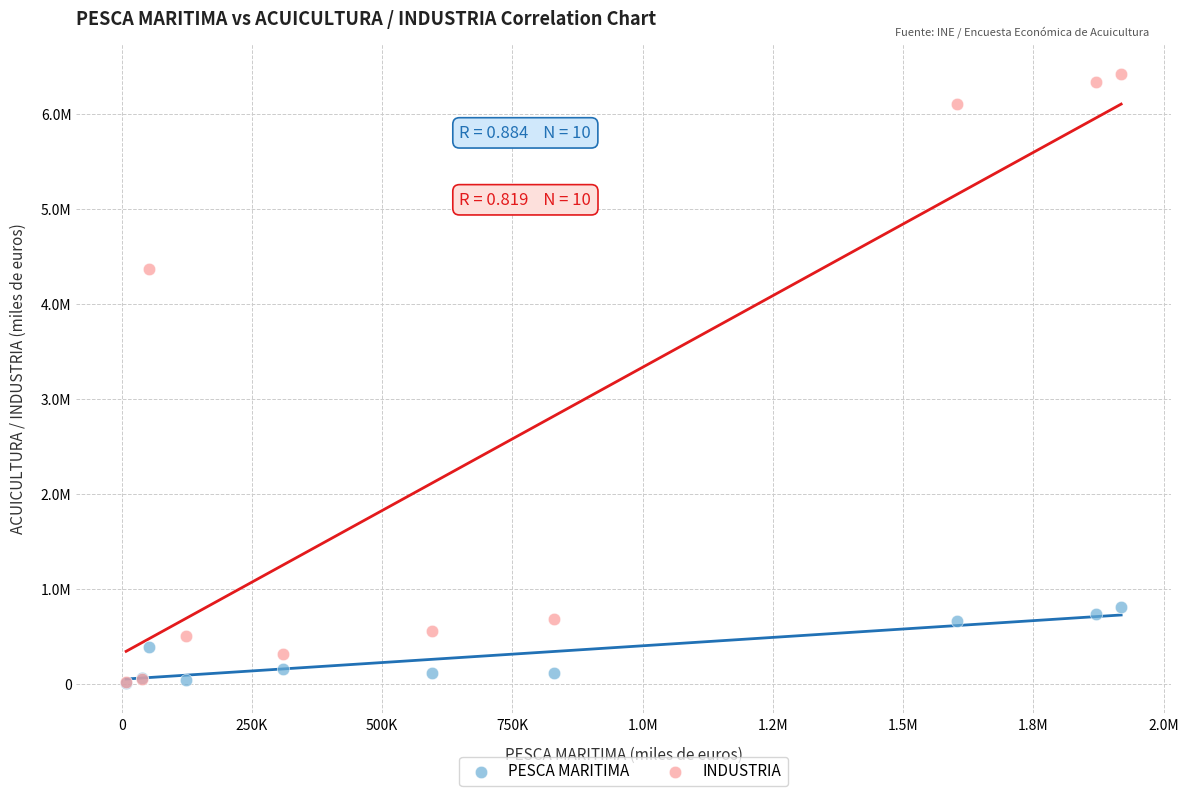

Which series reaches the maximum Y coordinate?

INDUSTRIA